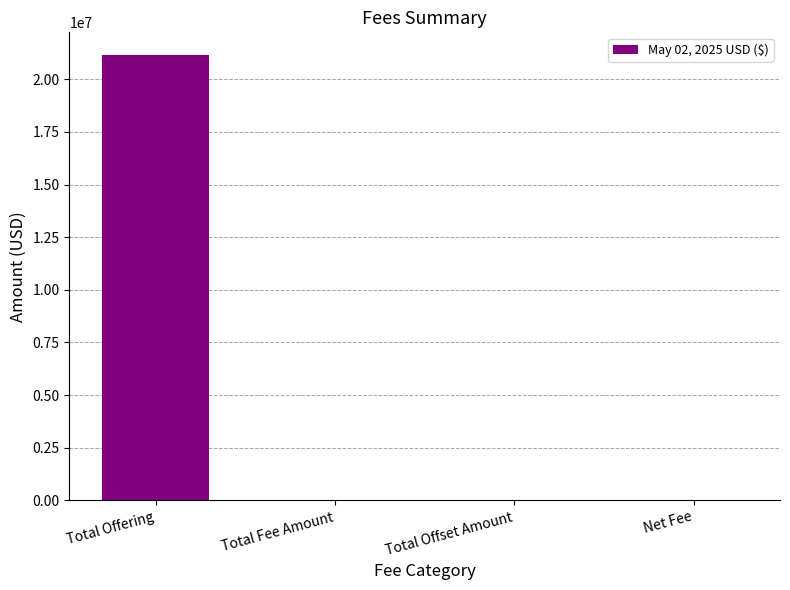

What is the sum of the values at Total Offering and Total Offset Amount?

21175000.0